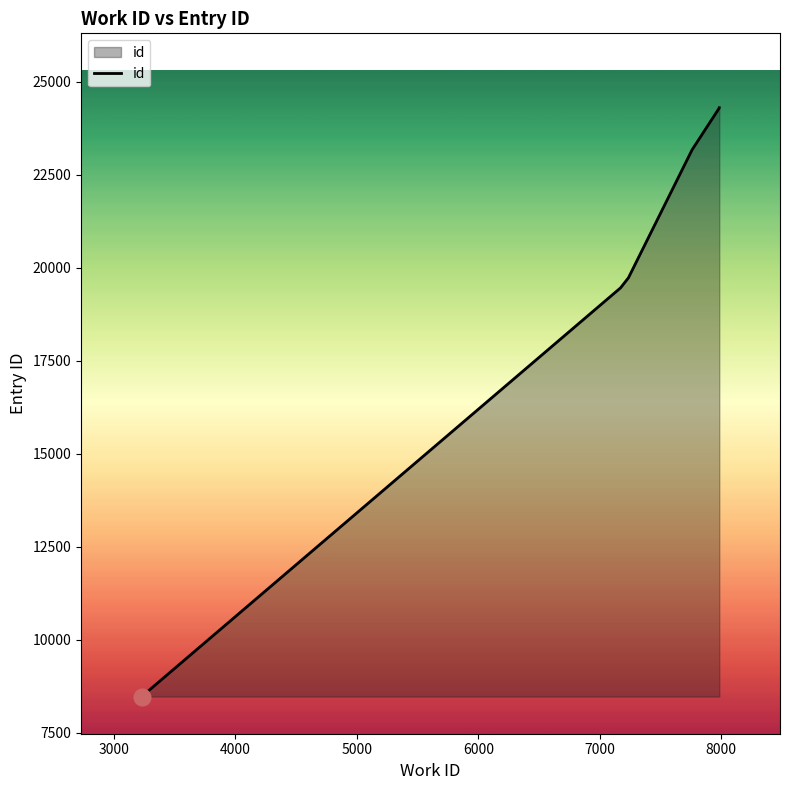

What is the value of the 6th point from the left?

24302